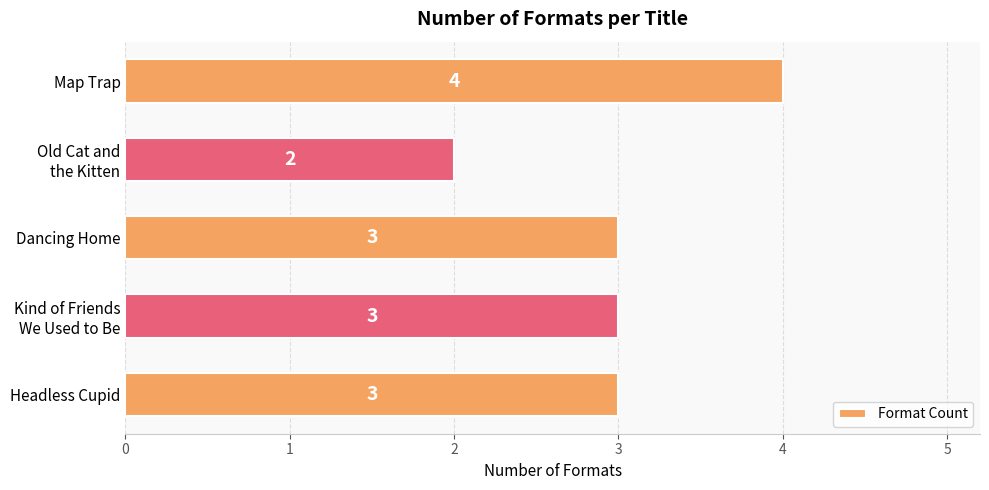

Count the values in the range 3 to 4.

4